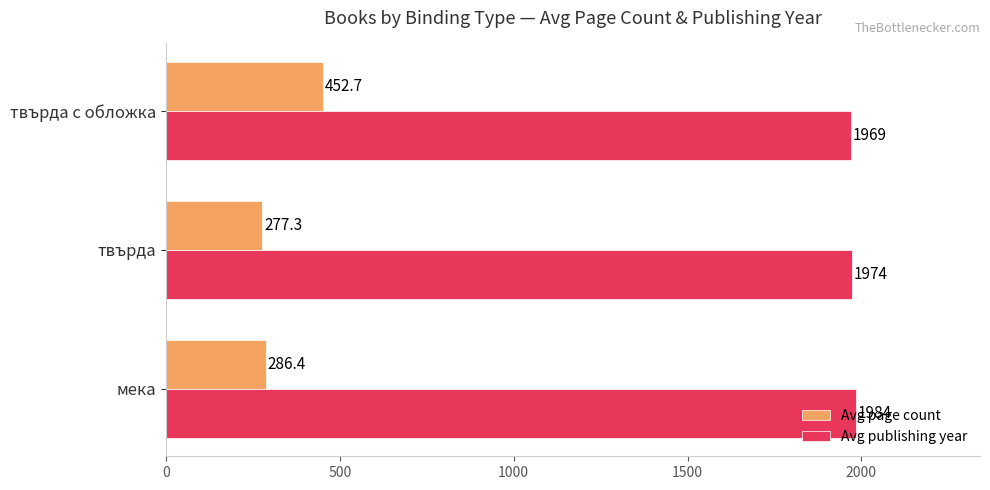

What is the highest value of the Avg publishing year series?

1983.9